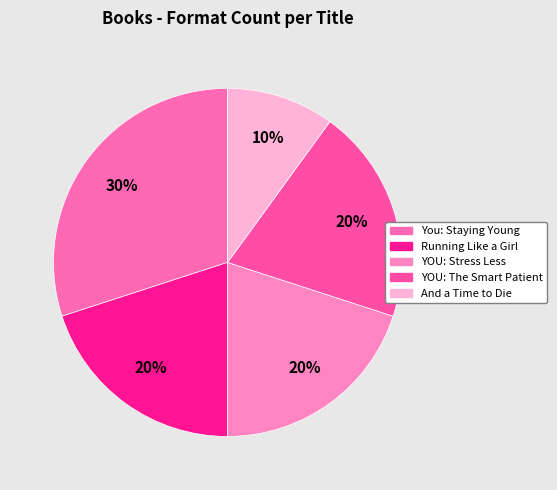

Count the number of slices in the pie.

5